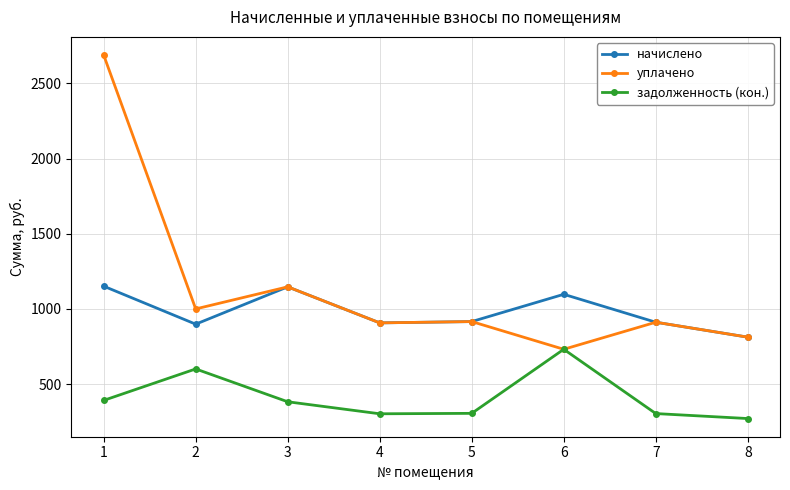

Where is the first local minimum for начислено?

2